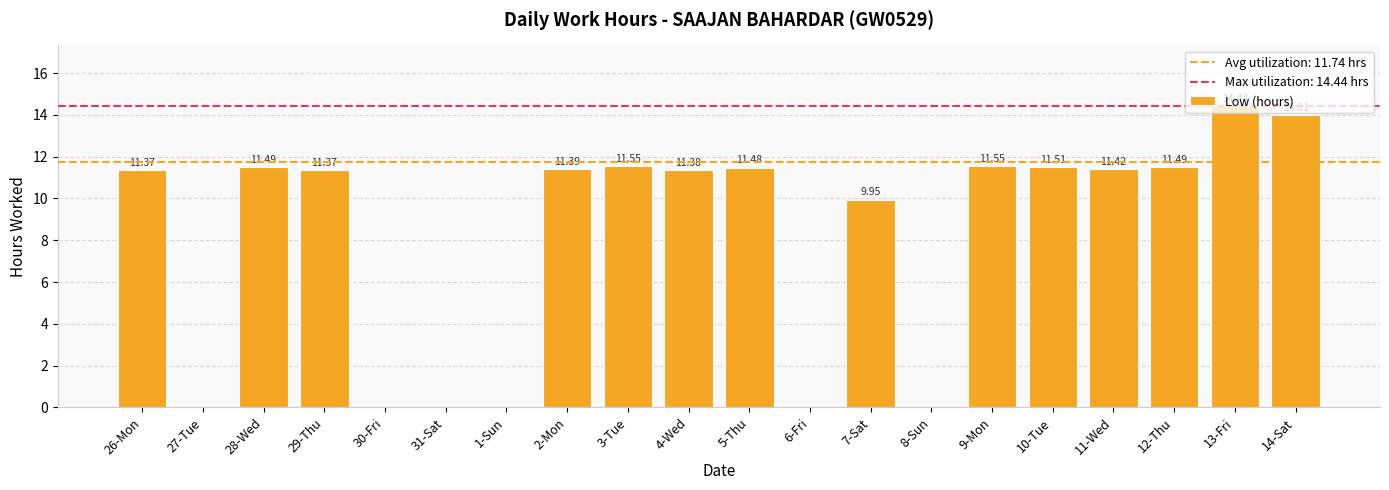

What is the sum of the values at 9-Mon and 14-Sat?

25.6